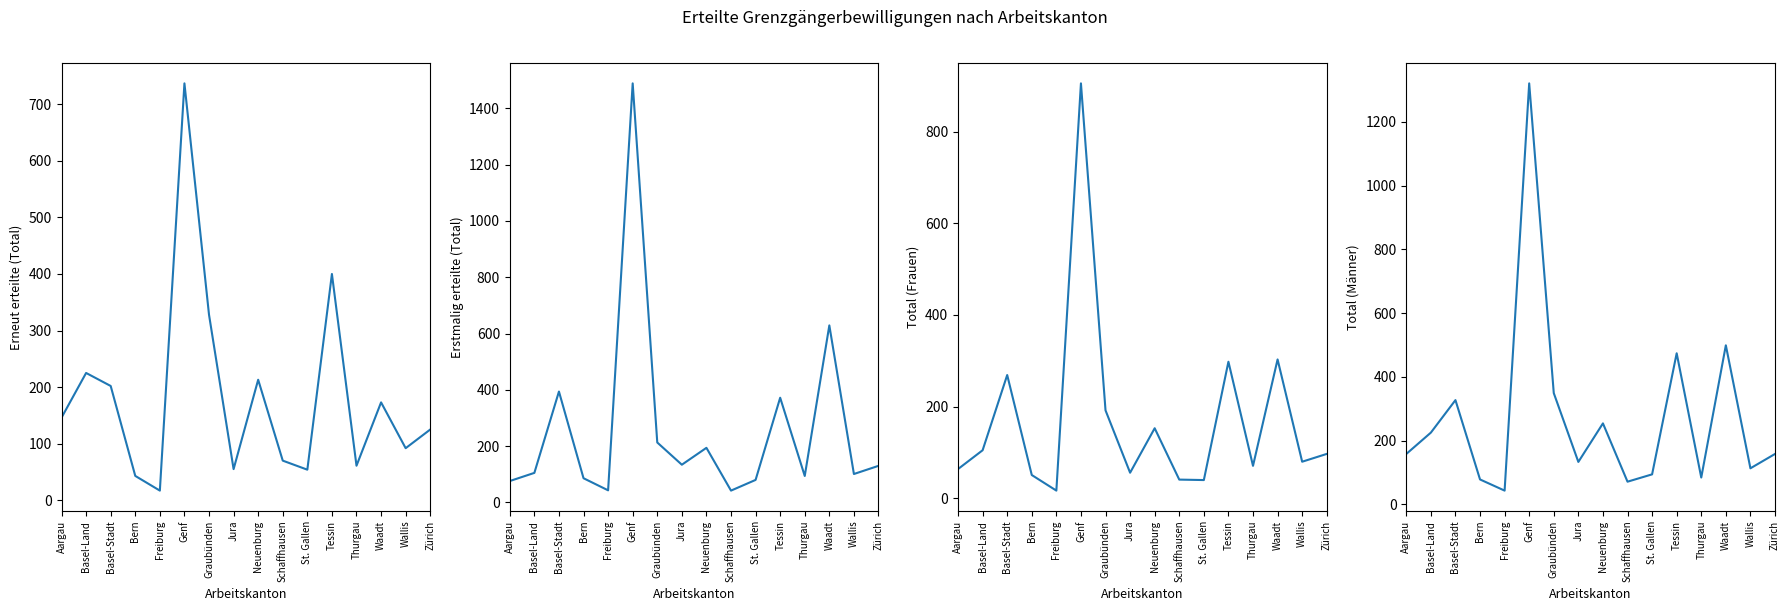

Is it true that Total erteilte Bewilligungen (Frauen) equals 905 at Genf?

True